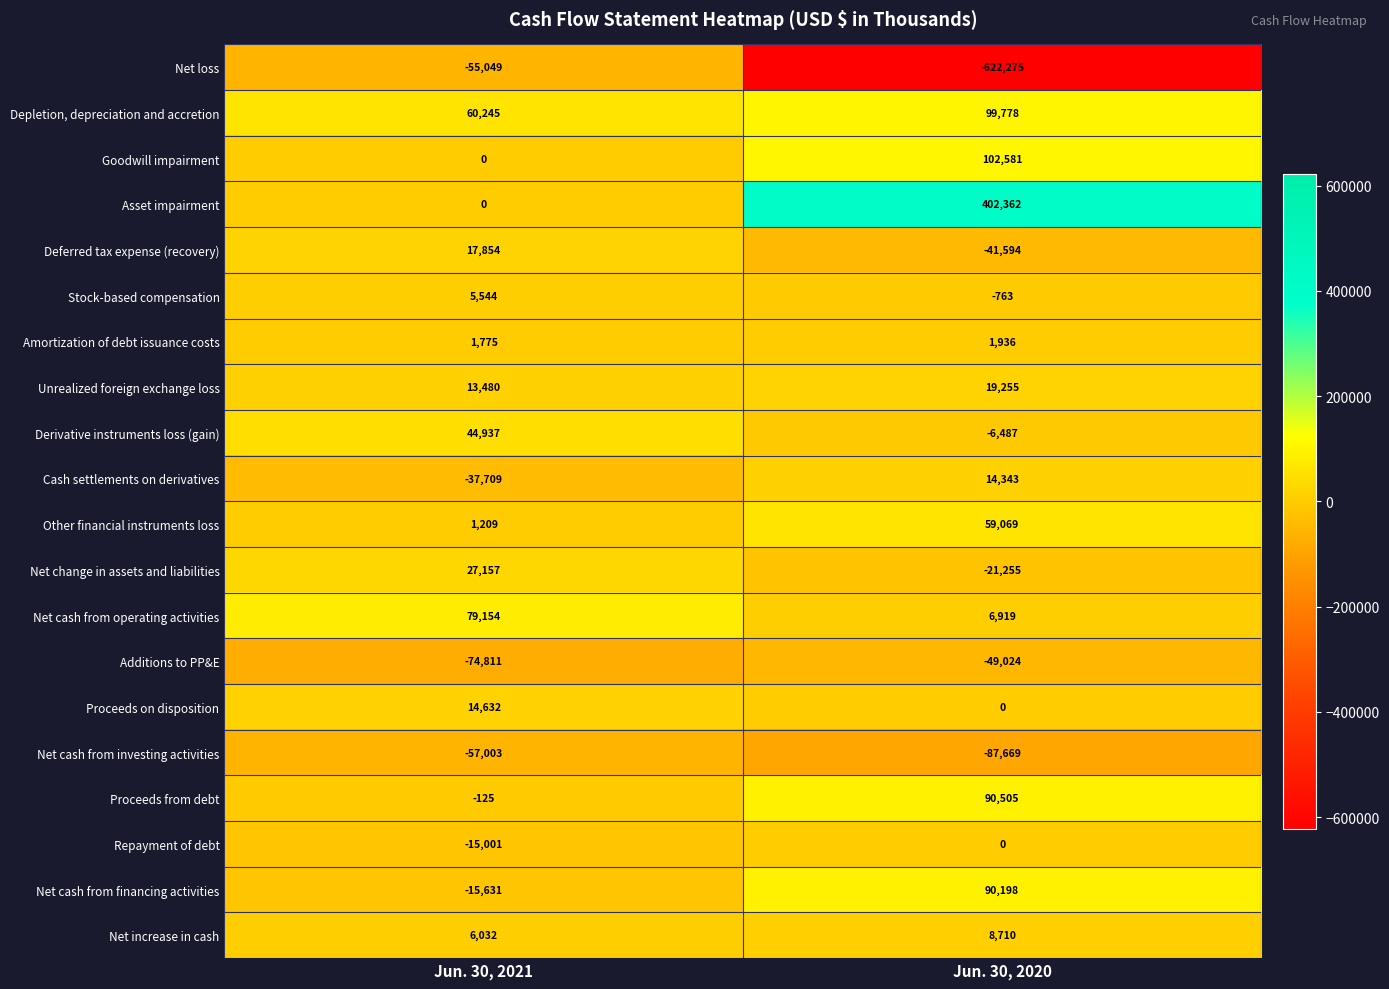

What is the sum of all Deferred tax expense (recovery) values?

-23740